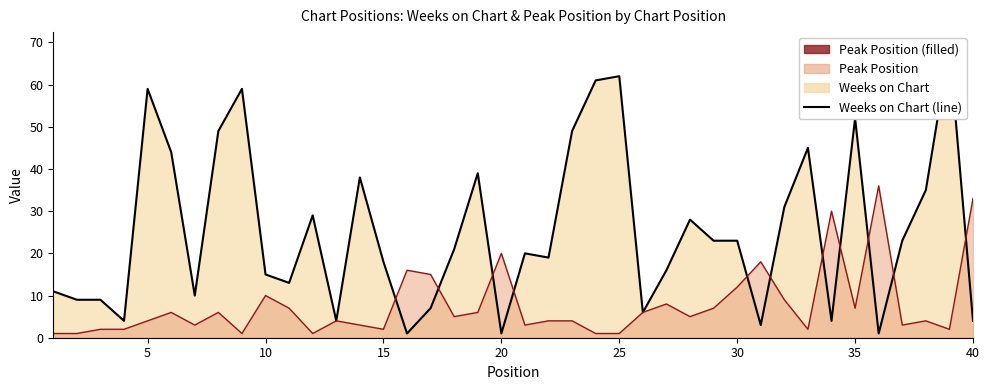

At which label is Weeks on Chart closest to 35?

38